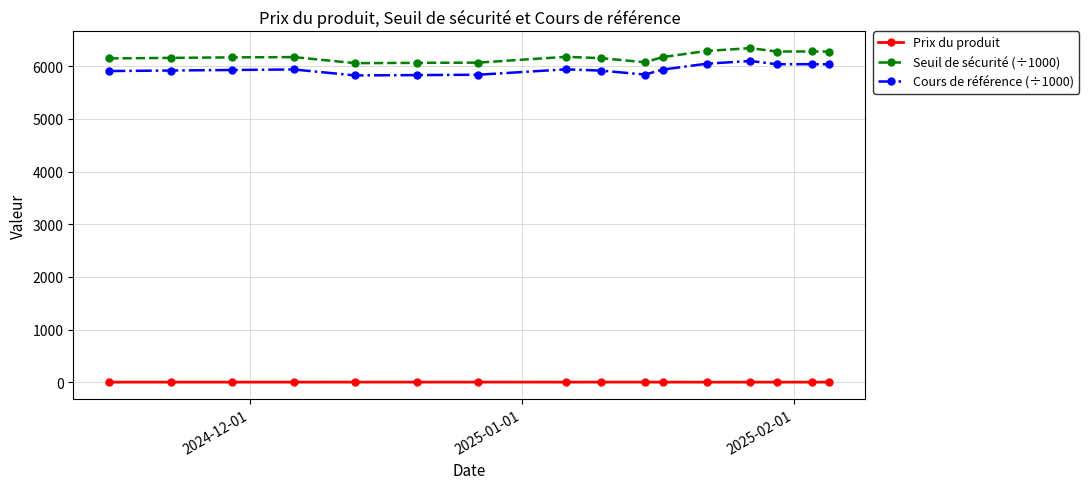

Which series has the largest range (max minus min)?

Seuil de sécurité (÷1000)